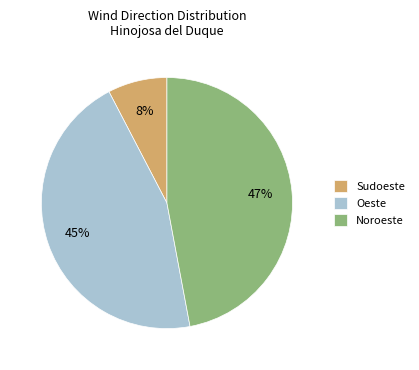

Which slice is the smallest?

Sudoeste